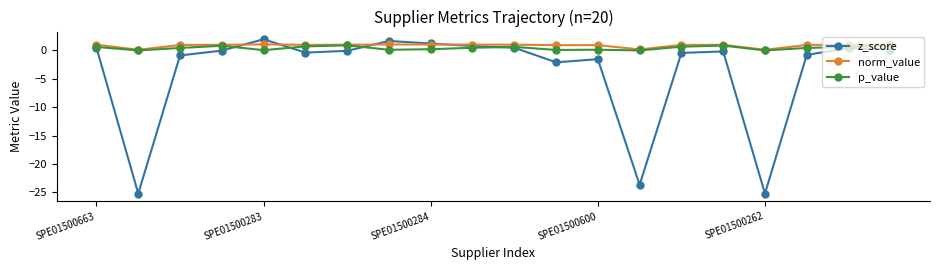

Which series has the largest range (max minus min)?

z_score